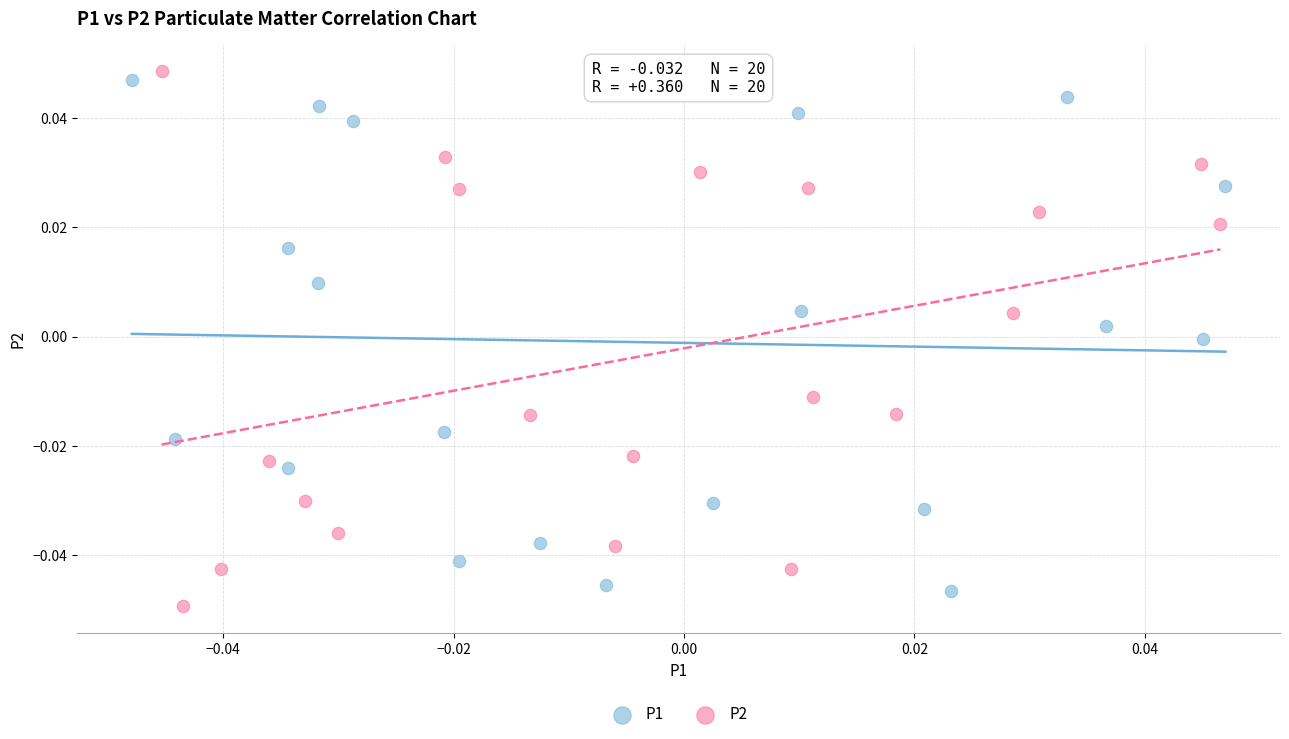

Which series reaches the maximum Y coordinate?

P2